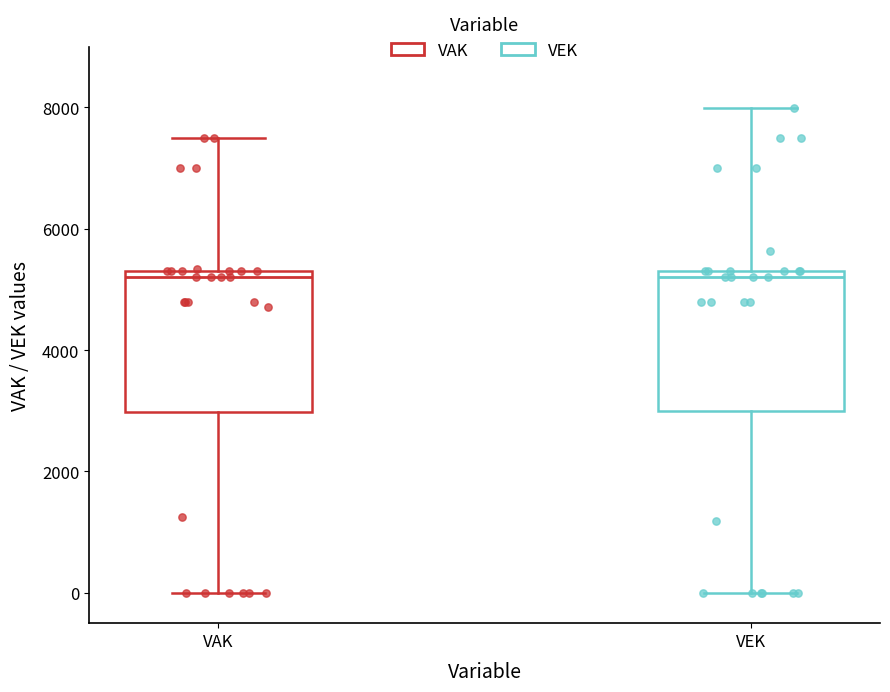

Reading left to right, transcribe this box plot: for each box, give where its median line is, the range the box spans, and where its two whiskers end, as read against the y-axis. The values are not printed on the chart, so give them approximately, as read against the axis.

VAK: median 5200, box 3000 to 5400, whiskers 0 to 7600
VEK: median 5200, box 3000 to 5400, whiskers 0 to 8000